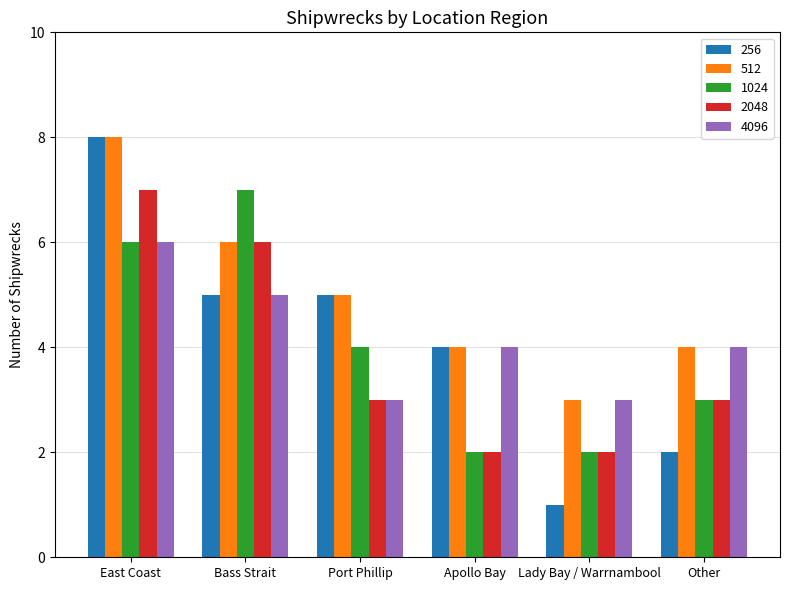

At which category is the sum across all series the highest?

East Coast